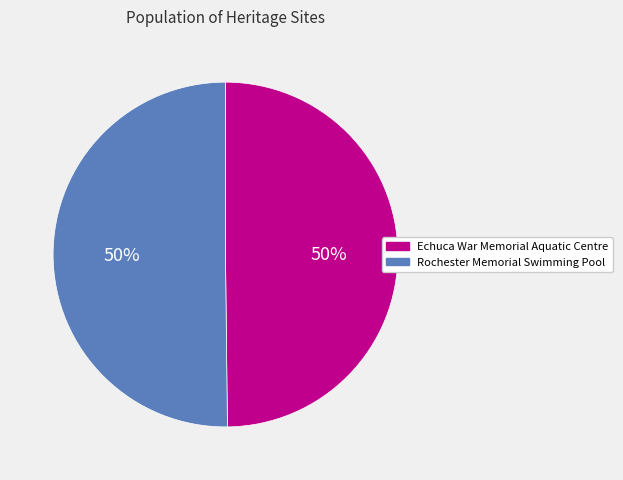

True or false: Rochester Memorial Swimming Pool accounts for 50% of the total.

True